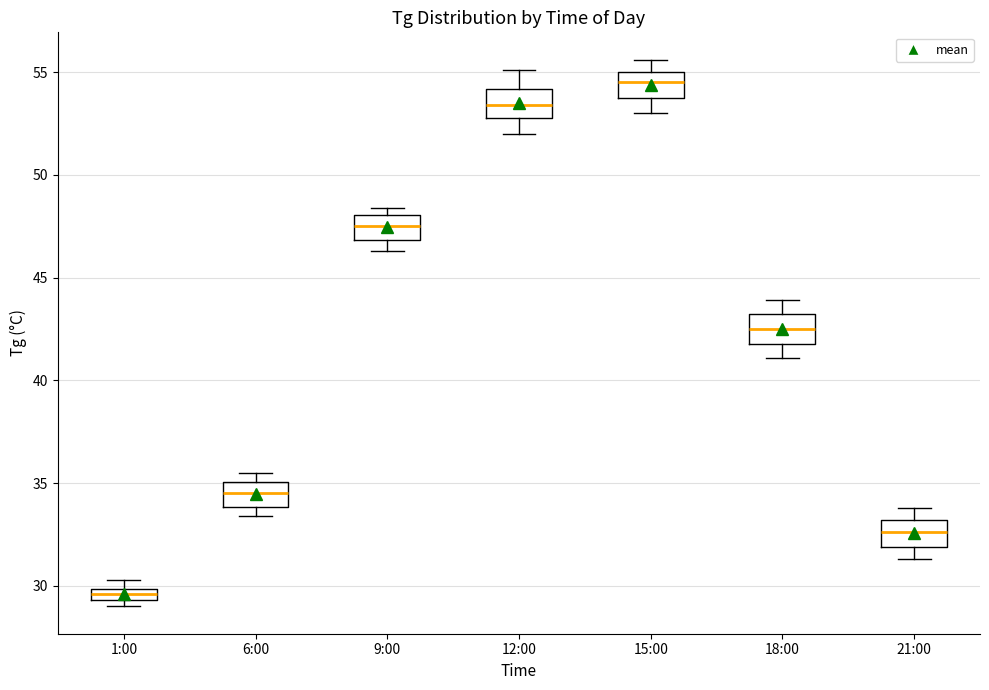

Where is the upper edge of the box for 9:00 on the y-axis? The values are not printed on the chart, so give them approximately, as read against the axis.

48.0